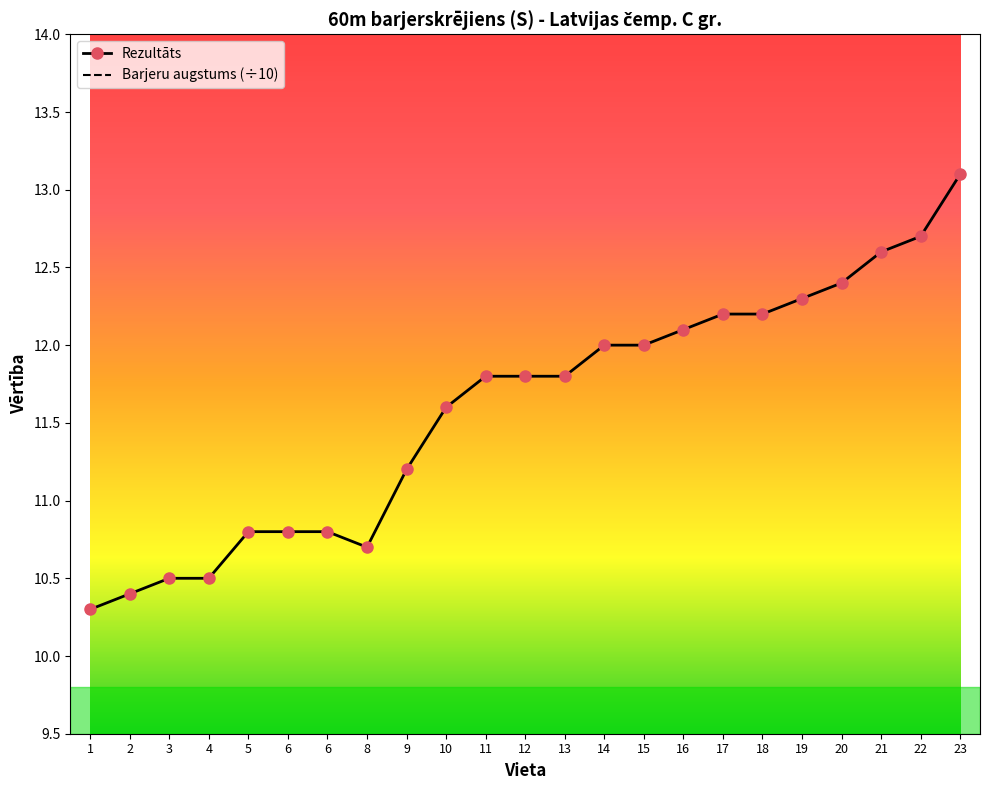

Which series has the widest spread of values?

Rezultāts